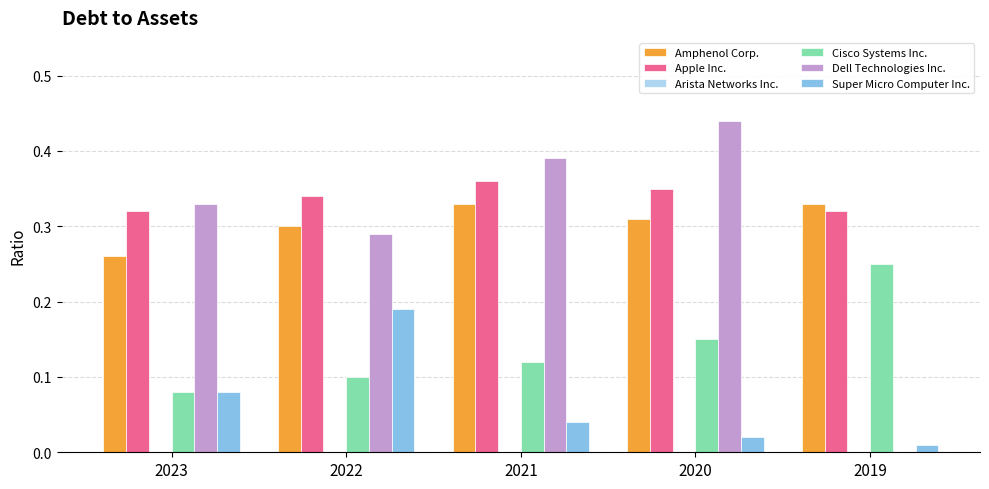

The value of Apple Inc. at 2022 is 0.3. True or false?

True